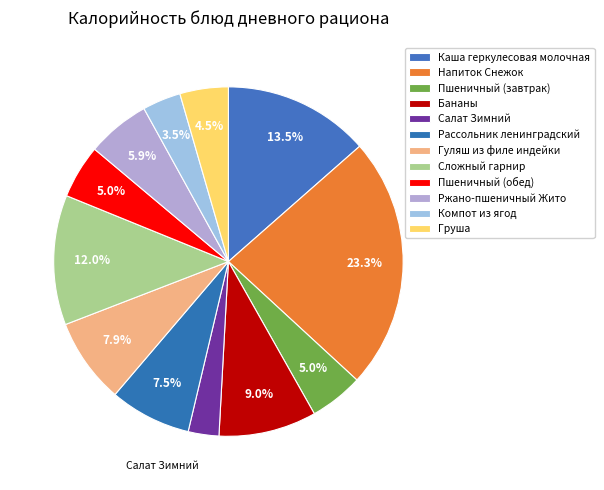

Which slice is the smallest?

Салат Зимний